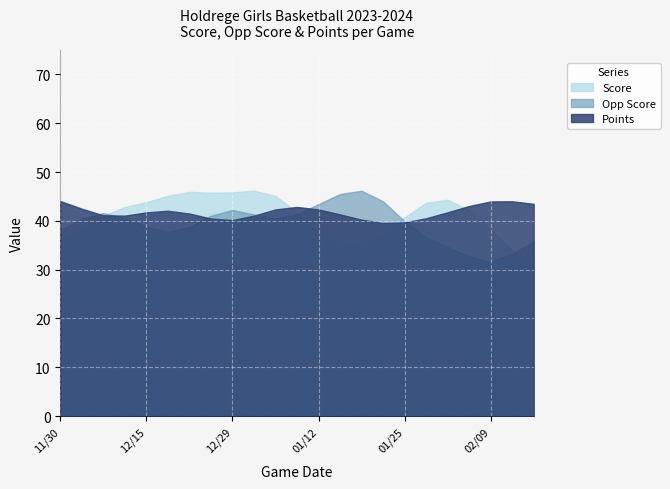

How many lines are shown in the chart?

3